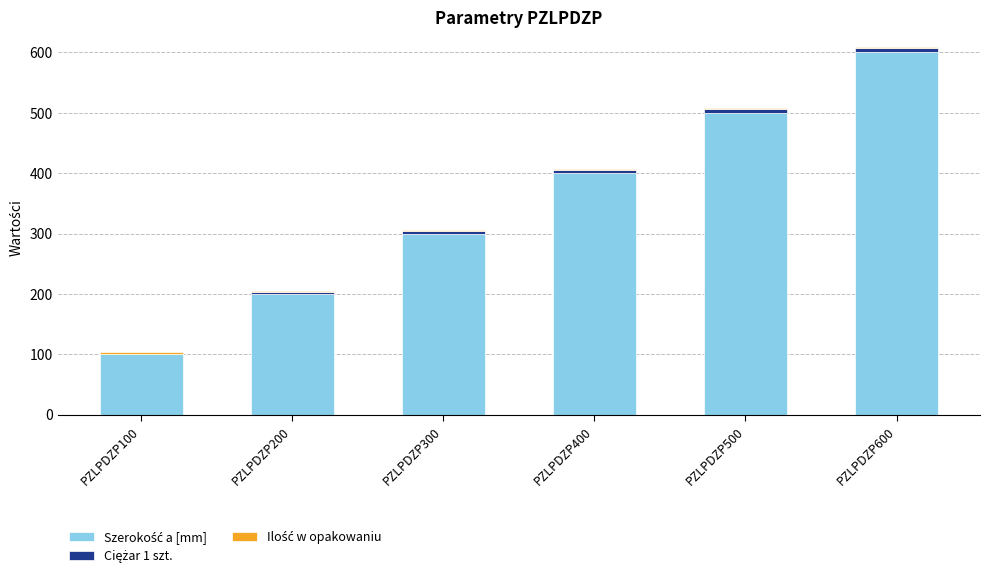

At which category is the sum across all series the highest?

PZLPDZP600